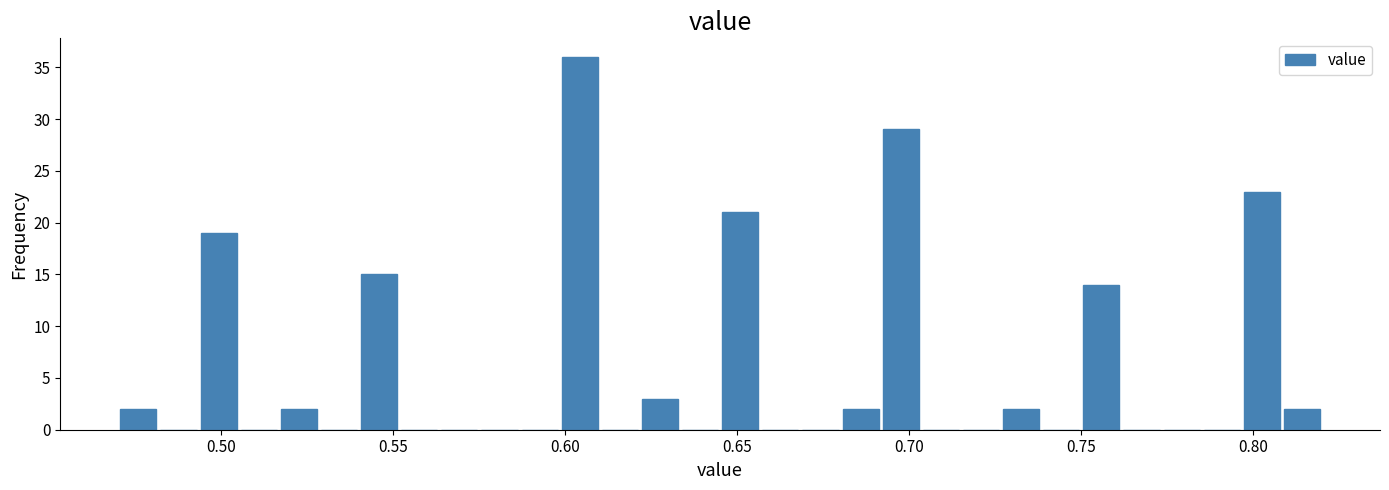

Around what value on the x-axis is the tallest bar? Give the approximate position of its centre, as read against the axis.

0.605